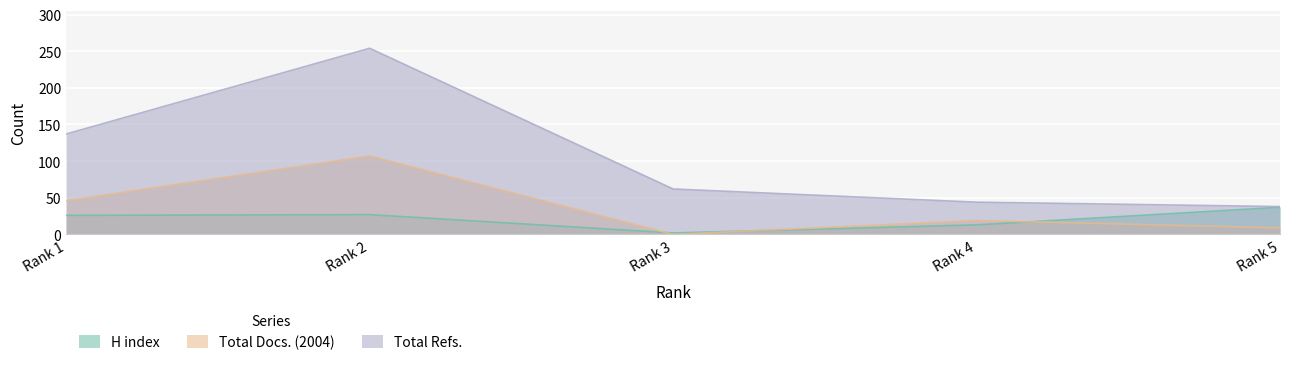

Is the value of H index at Rank 5 greater than the value of Total Refs. at Rank 1?

No